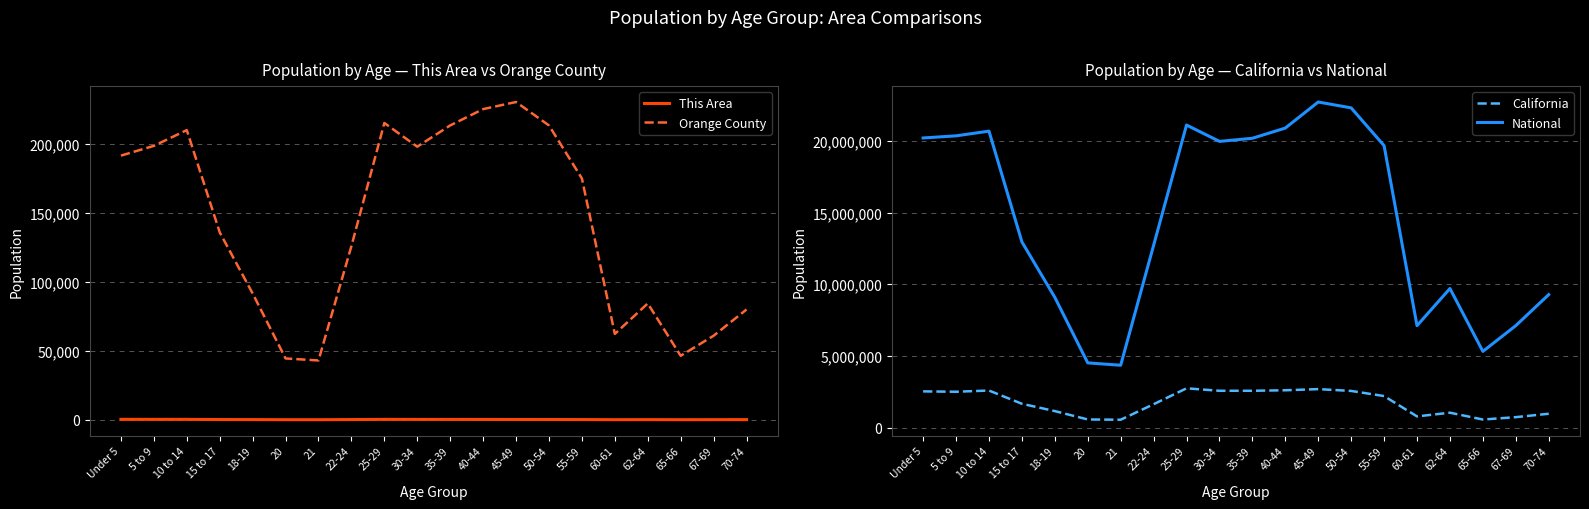

Which series has the largest range (max minus min)?

National